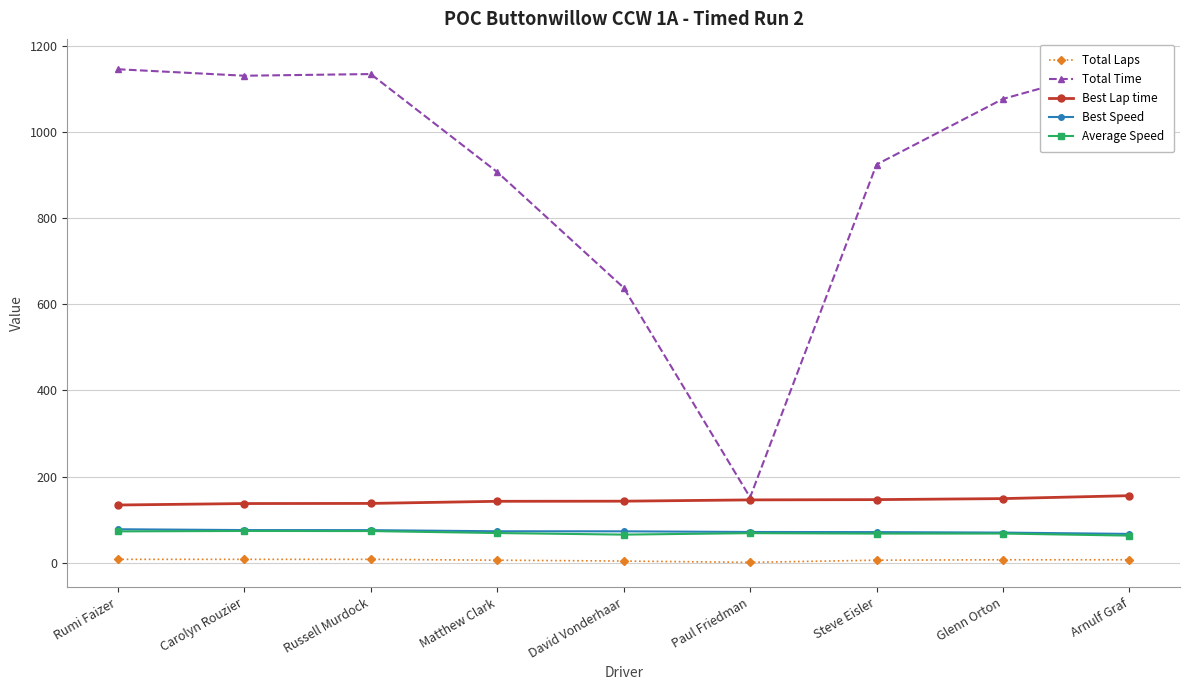

What is the maximum value shown in the chart?

1158.3